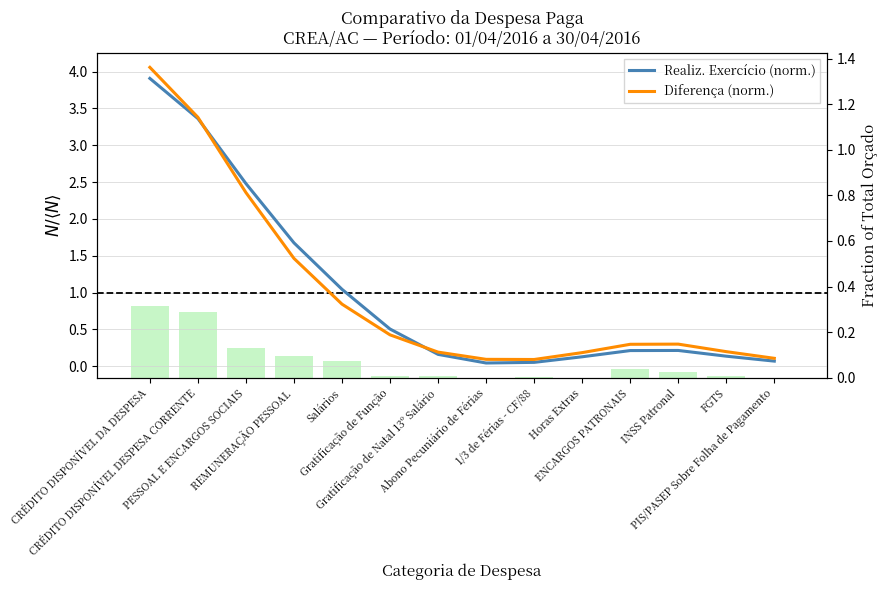

Rank the series by their maximum value, from lowest to highest.

Realiz. Exercício (norm.), Diferença (norm.)